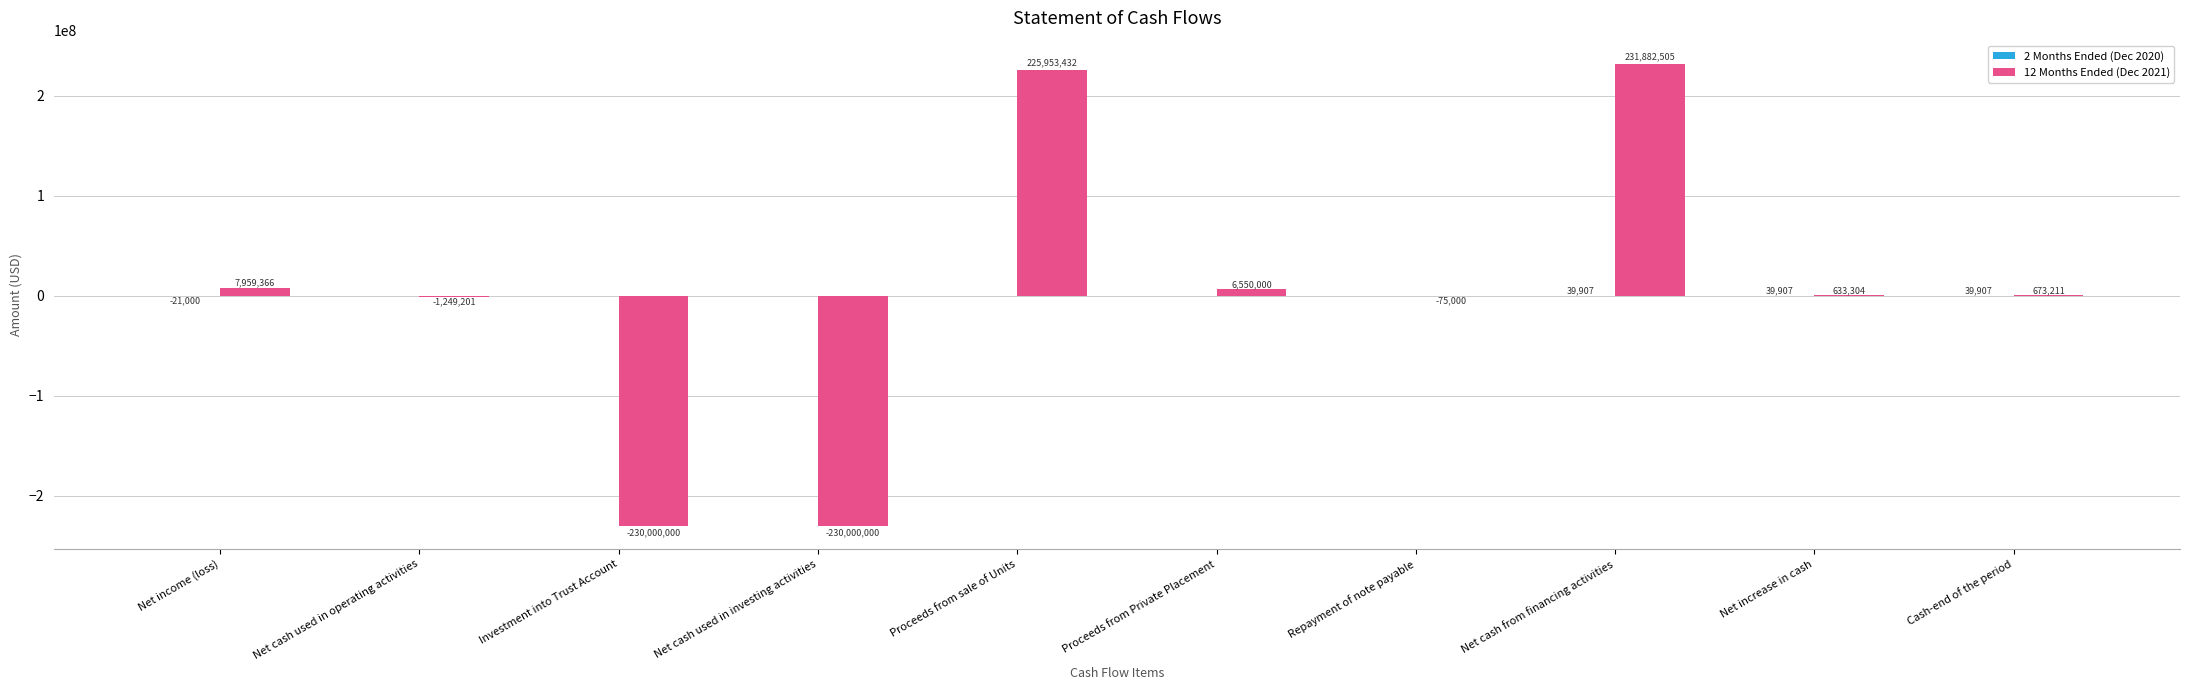

What is the total value across all series at Cash-end of the period?

713118